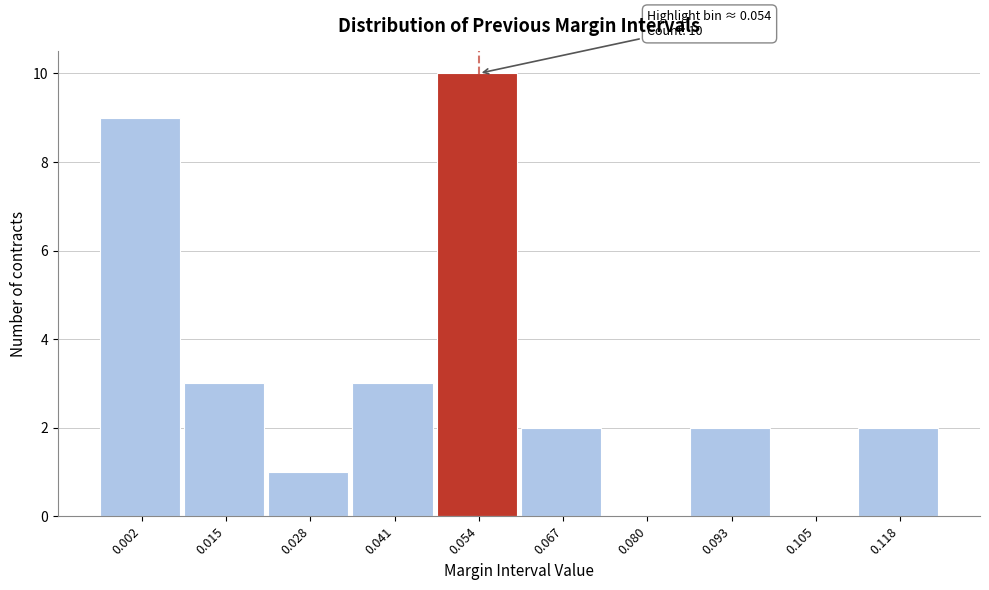

Reading left to right, list all the values displayed in this chart.

0.002=9	0.015=3	0.028=1	0.041=3	0.054=10	0.067=2	0.080=0	0.093=2	0.105=0	0.118=2